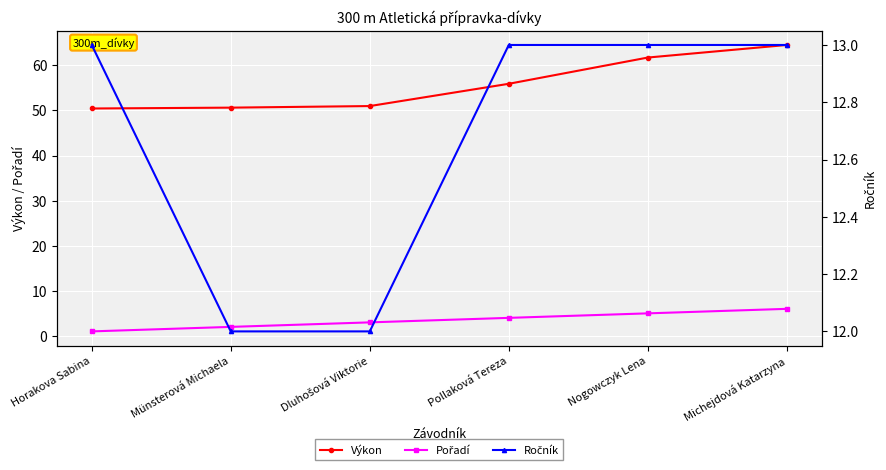

Which series has the largest total across all categories?

Výkon